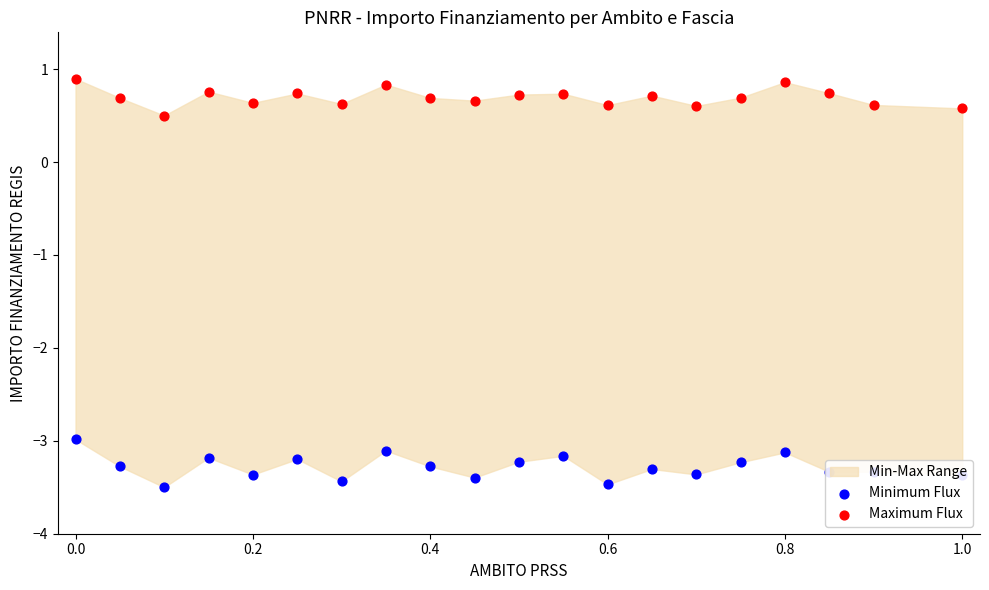

Is the value of Minimum Flux at 17 greater than the value of Maximum Flux at 18?

No